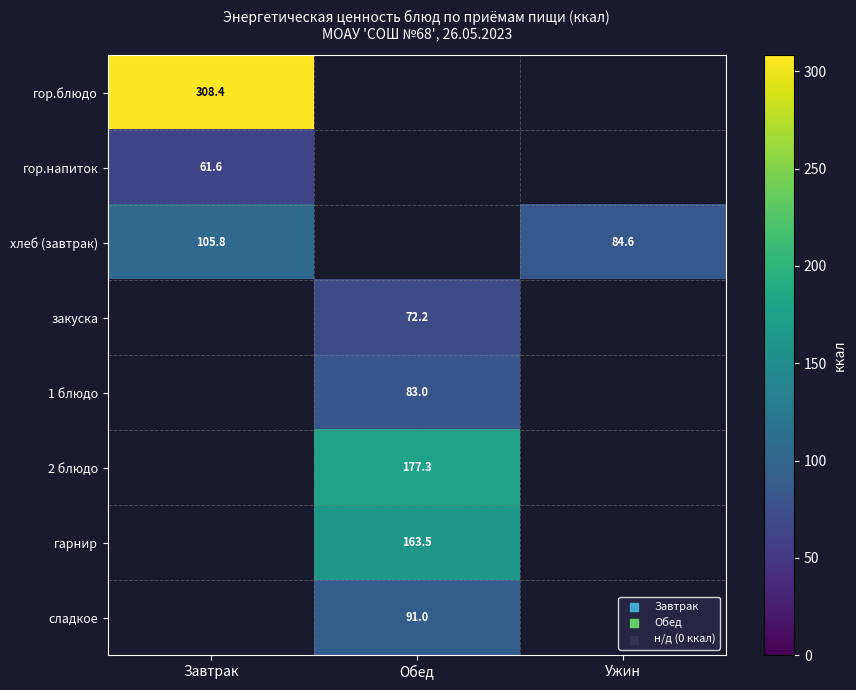

Read the хлеб (завтрак) value at Завтрак.

105.8